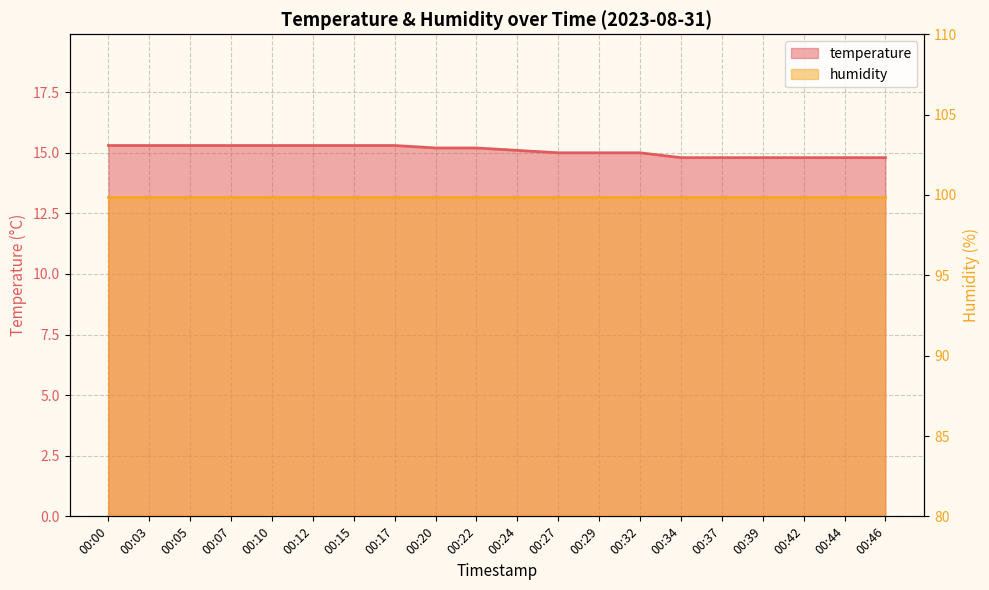

What is the sum of the values at 00:07 and 00:29?

30.3